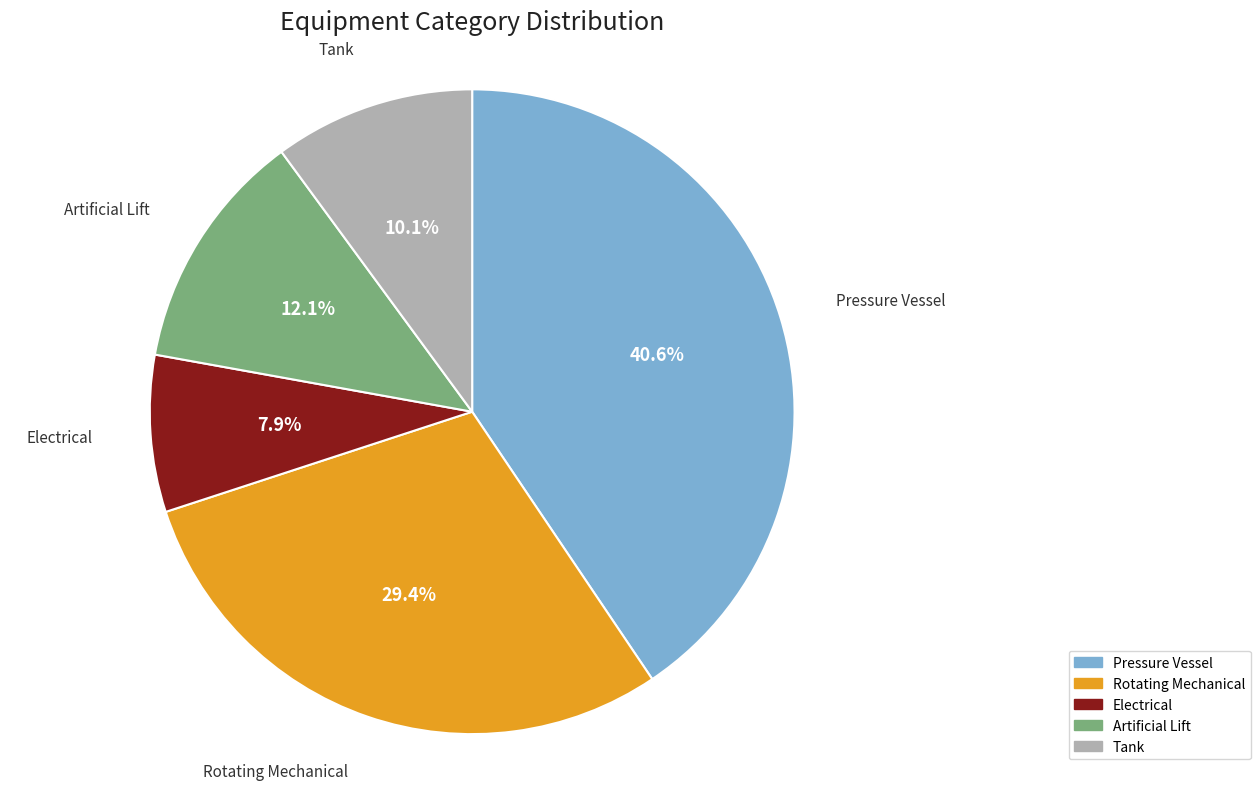

To the nearest percent, what is the difference between the Pressure Vessel and Artificial Lift slice percentages?

28%